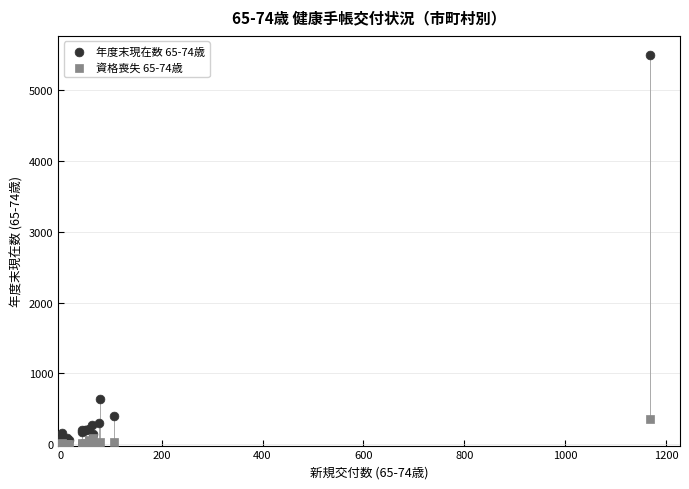

Across all series, what Y value is closest to 2747?

645